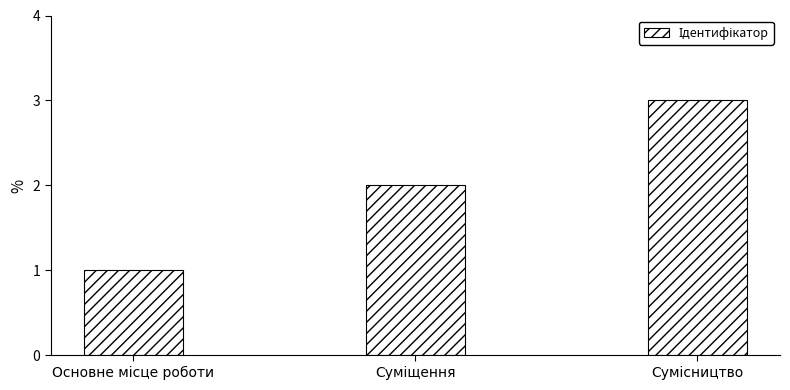

What is the sum of all values?

6